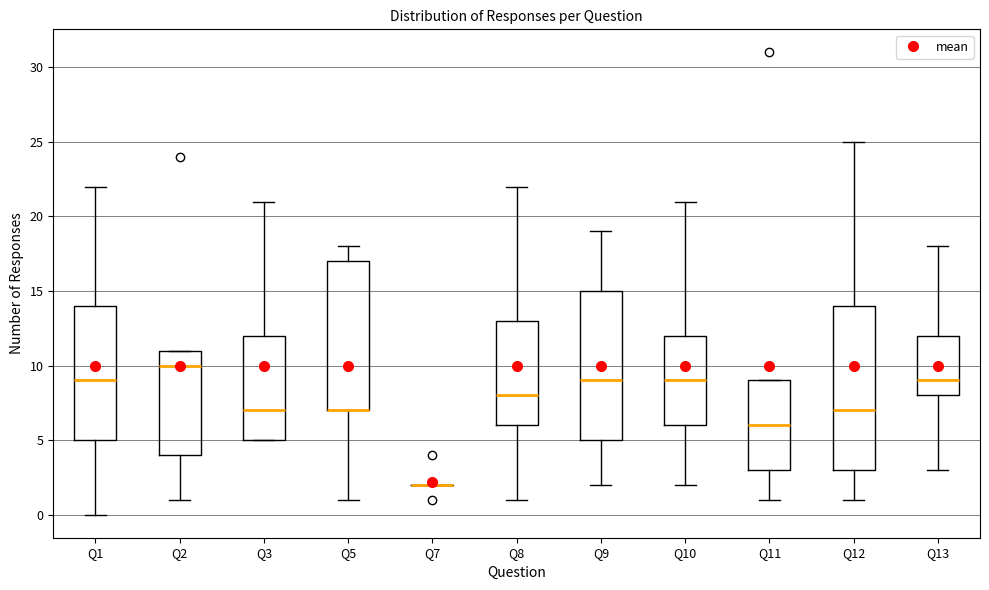

Reading left to right, transcribe this box plot: for each box, give where its median line is, the range the box spans, and where its two whiskers end, as read against the y-axis. The values are not printed on the chart, so give them approximately, as read against the axis.

Q1: median 9, box 5 to 14, whiskers 0 to 22
Q2: median 10, box 4 to 11, whiskers 1 to 11
Q3: median 7, box 5 to 12, whiskers 5 to 21
Q5: median 7 (drawn on the box's lower edge), box 7 to 17, whiskers 1 to 18
Q7: box collapsed to a line at 2, whiskers 2 to 2
Q8: median 8, box 6 to 13, whiskers 1 to 22
Q9: median 9, box 5 to 15, whiskers 2 to 19
Q10: median 9, box 6 to 12, whiskers 2 to 21
Q11: median 6, box 3 to 9, whiskers 1 to 9
Q12: median 7, box 3 to 14, whiskers 1 to 25
Q13: median 9, box 8 to 12, whiskers 3 to 18